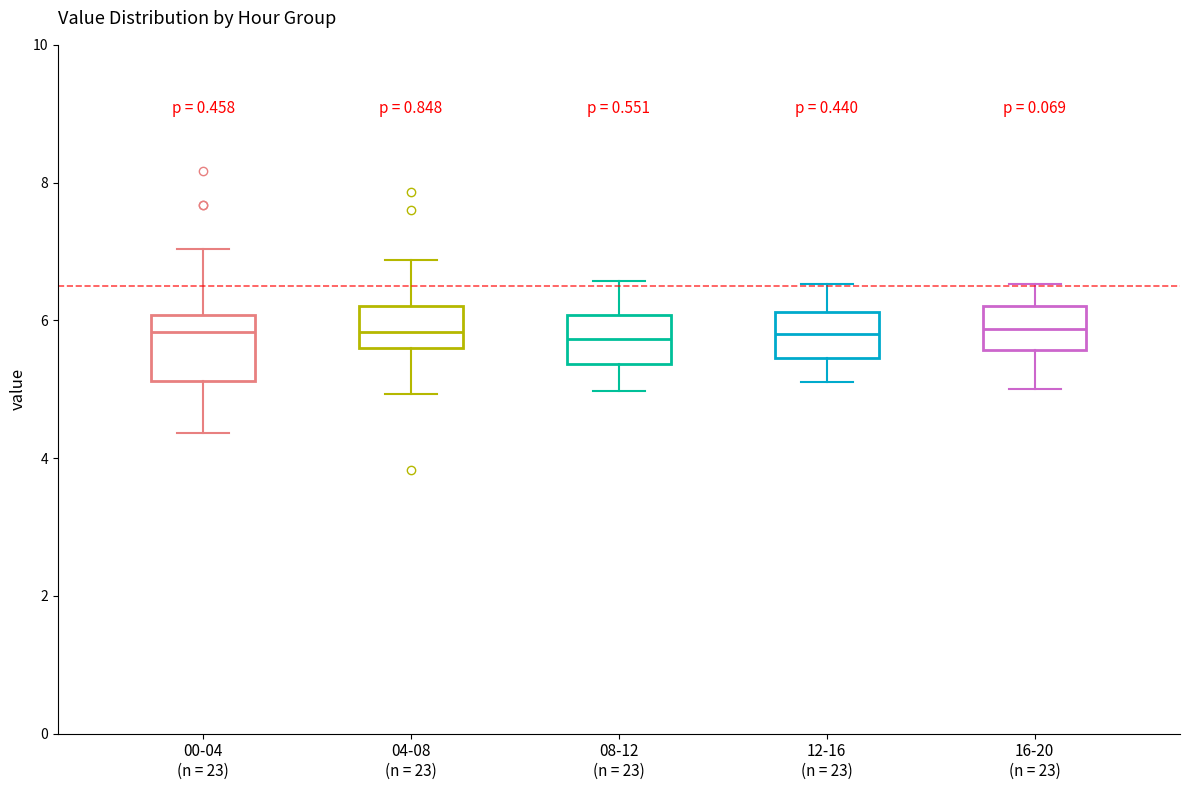

Where does the upper whisker of the box for 00-04 (n = 23) end on the y-axis? The values are not printed on the chart, so give them approximately, as read against the axis.

7.0